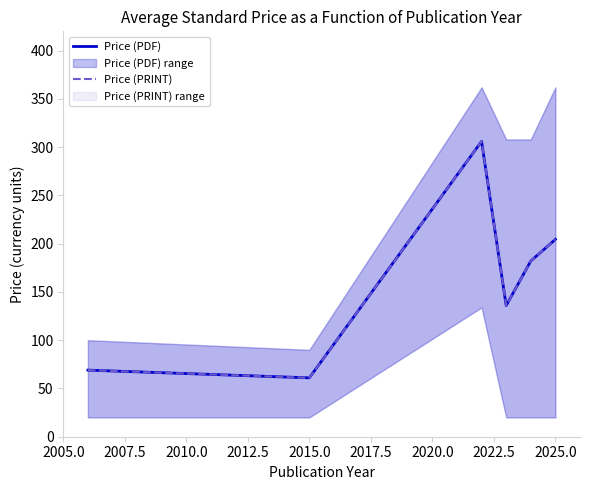

What is the value of the Price (PDF) point at the 1st from the left?

69.0